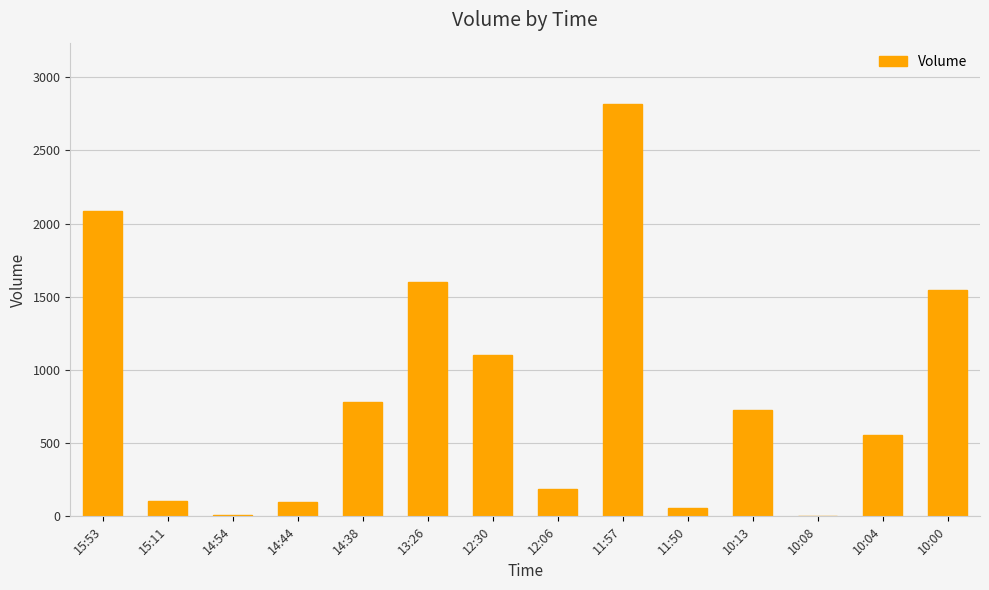

The value at 12:06 is 186. True or false?

True